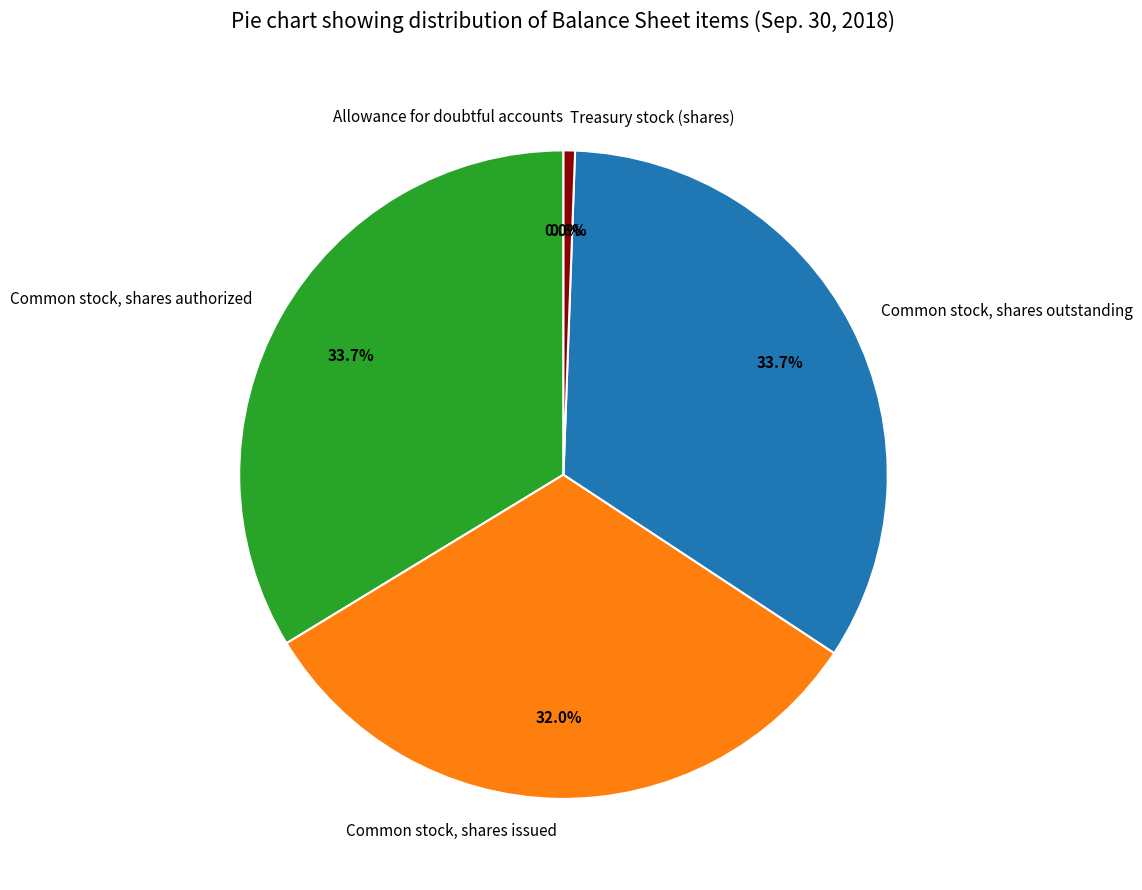

Is the sum of Common stock, shares issued and Common stock, shares outstanding greater than half?

Yes